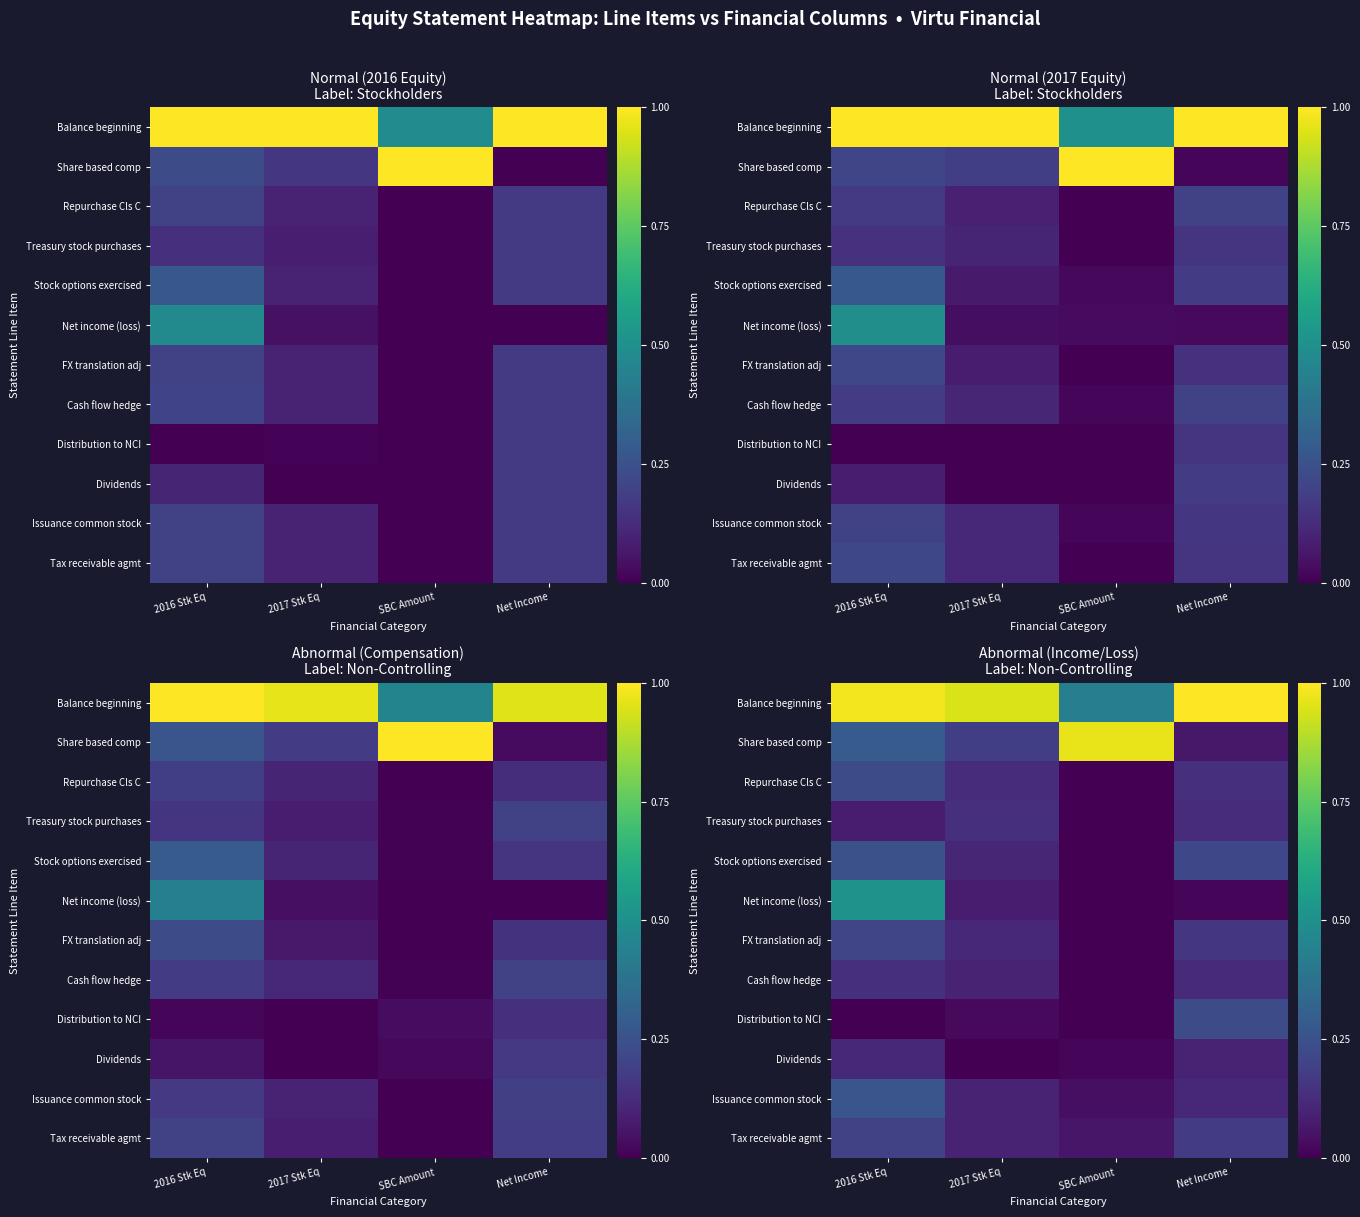

Is the value of Repurchase Cls C at 2016 Stk Eq greater than the value of Issuance common stock at 2017 Stk Eq?

Yes